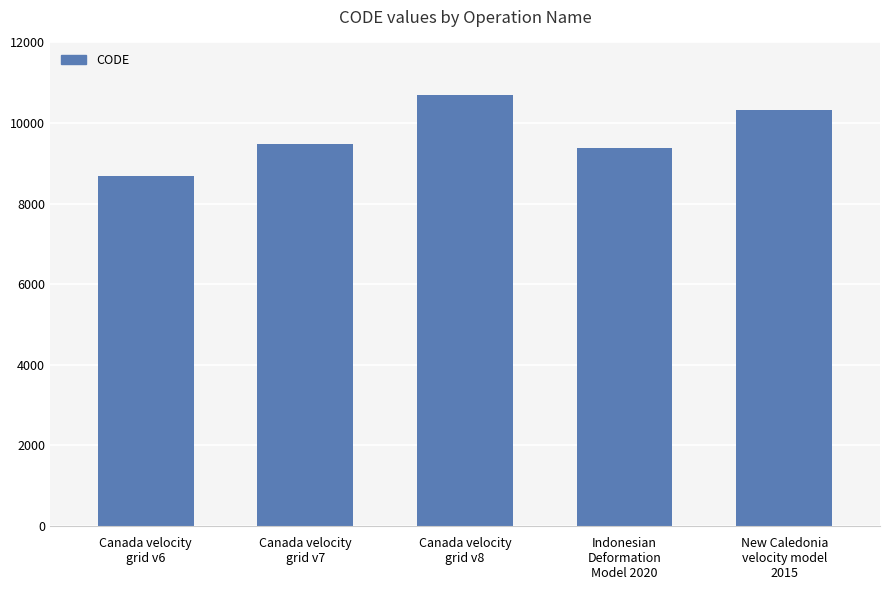

Which label corresponds to the smallest value in the chart?

Canada velocity
grid v6